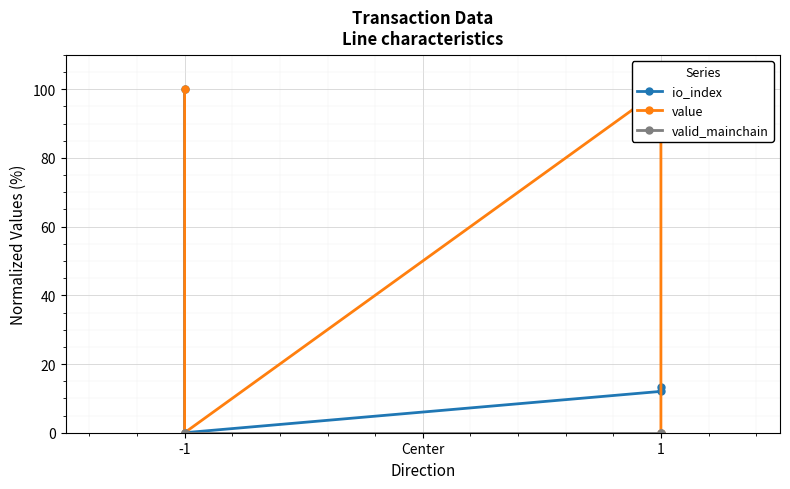

True or false: valid_mainchain has a value of 0.0 at -1.

True